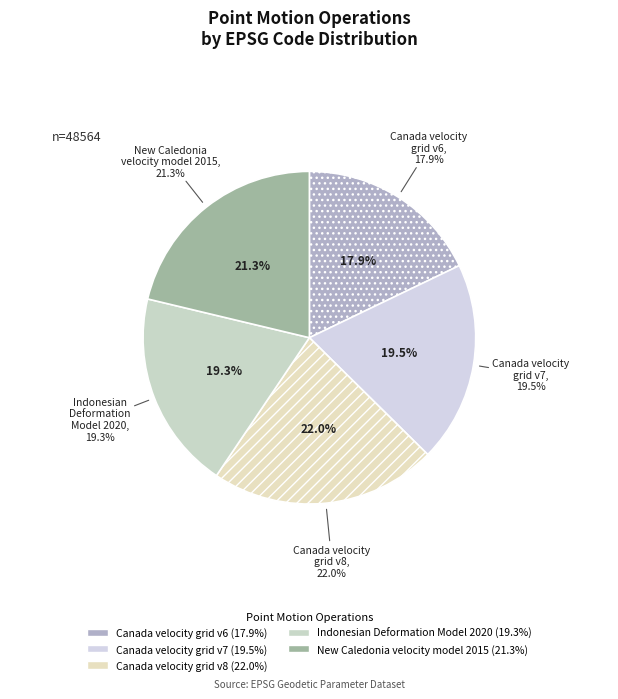

To the nearest percent, what is the combined percentage of Canada velocity grid v6 and New Caledonia velocity model 2015?

39%